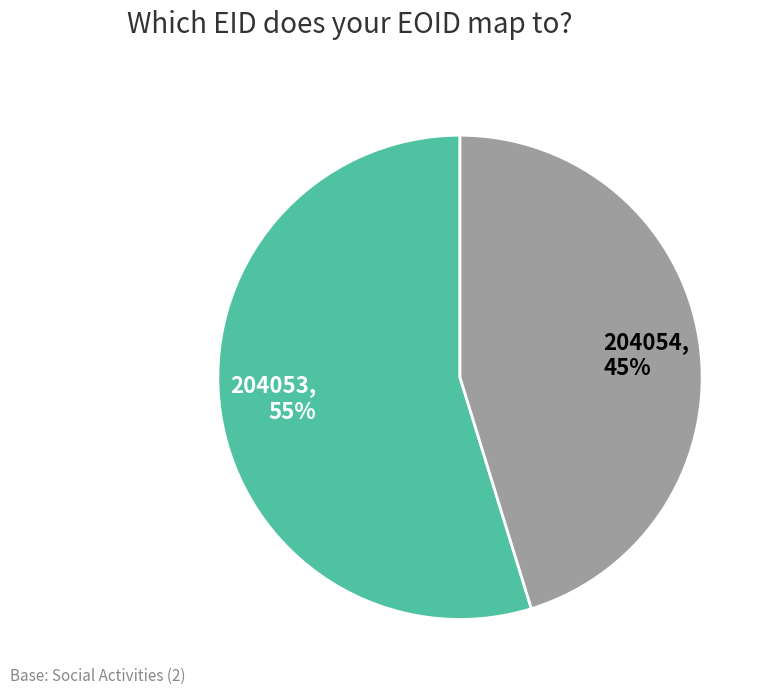

What percentage is the 204053 slice, to the nearest percent?

55%